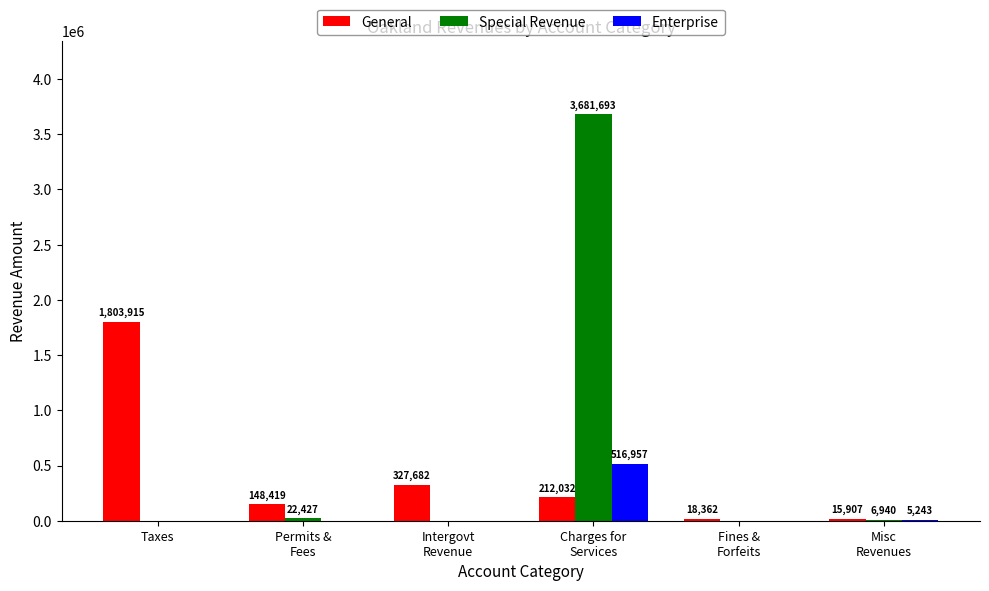

At which label does General reach its peak?

Taxes